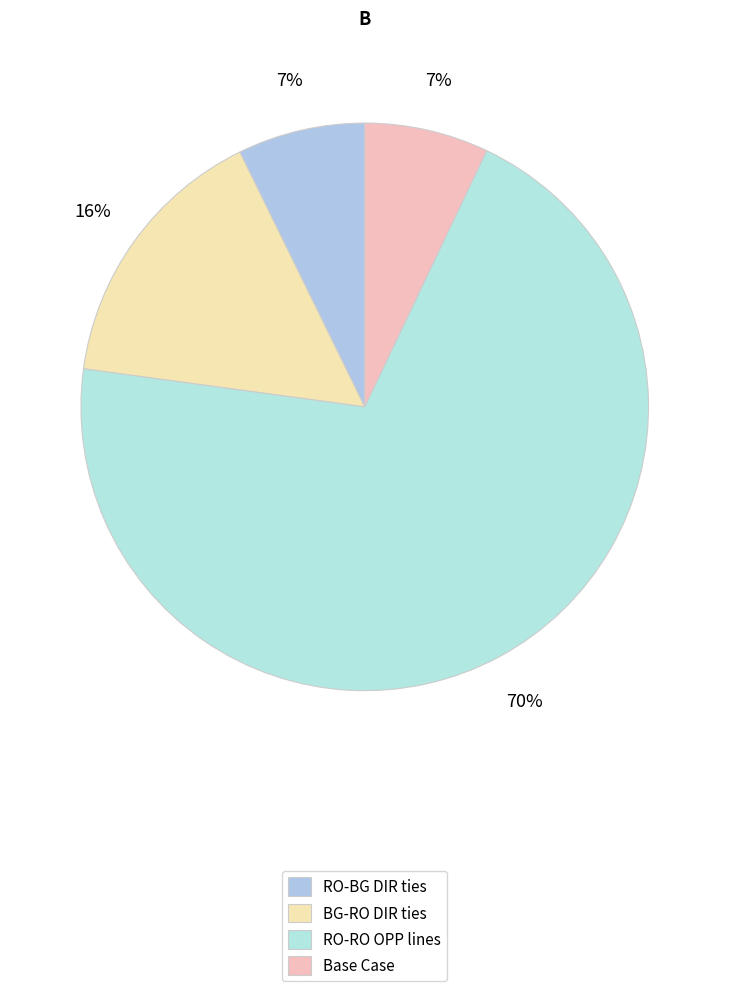

How many segments does this pie chart have?

4